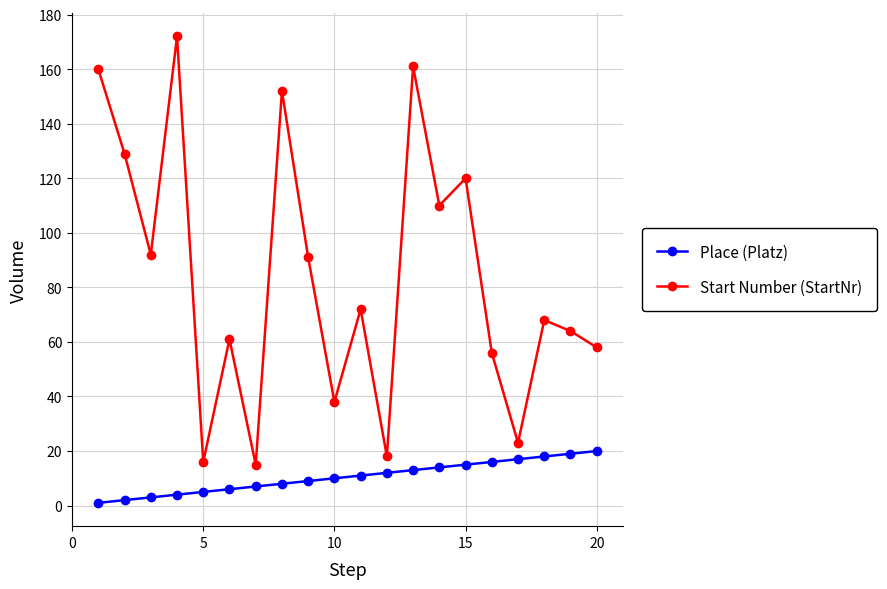

What is the difference between the second highest and second lowest values in the Place (Platz) series?

17